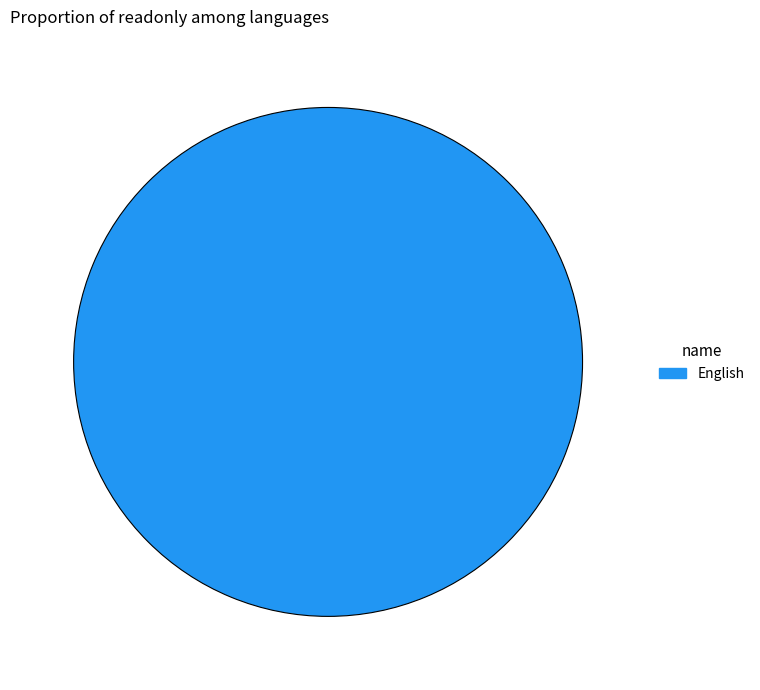

Is English the majority of the pie?

Yes